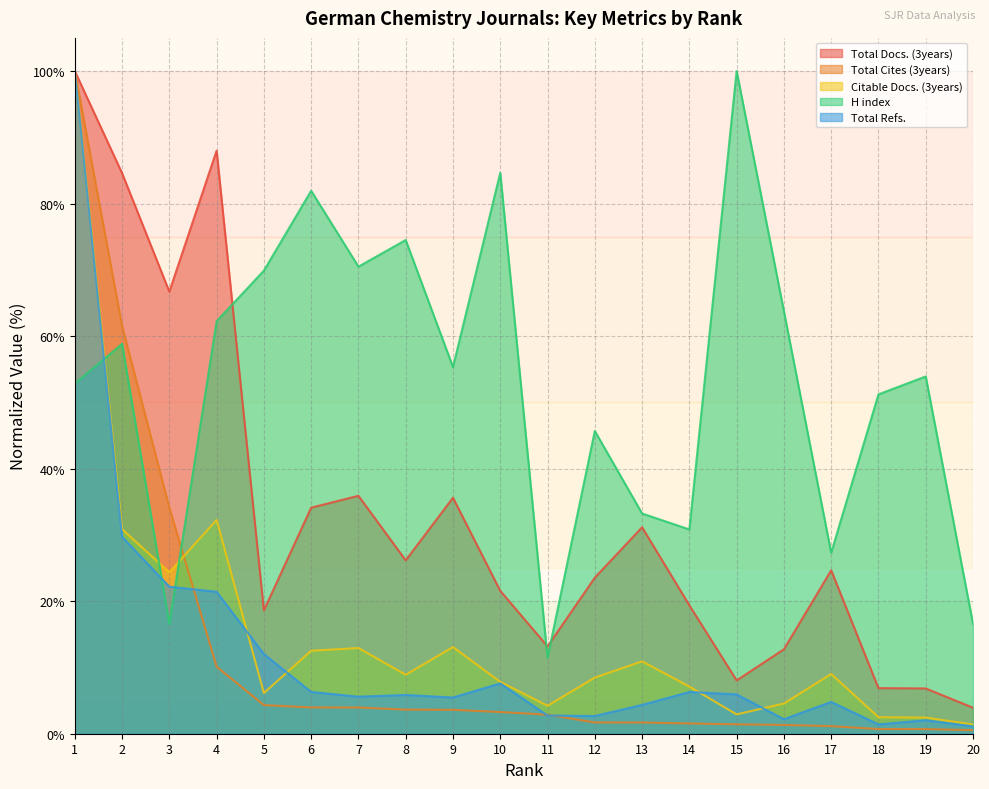

Where is Citable Docs. (3years) nearest to the value 50?

4